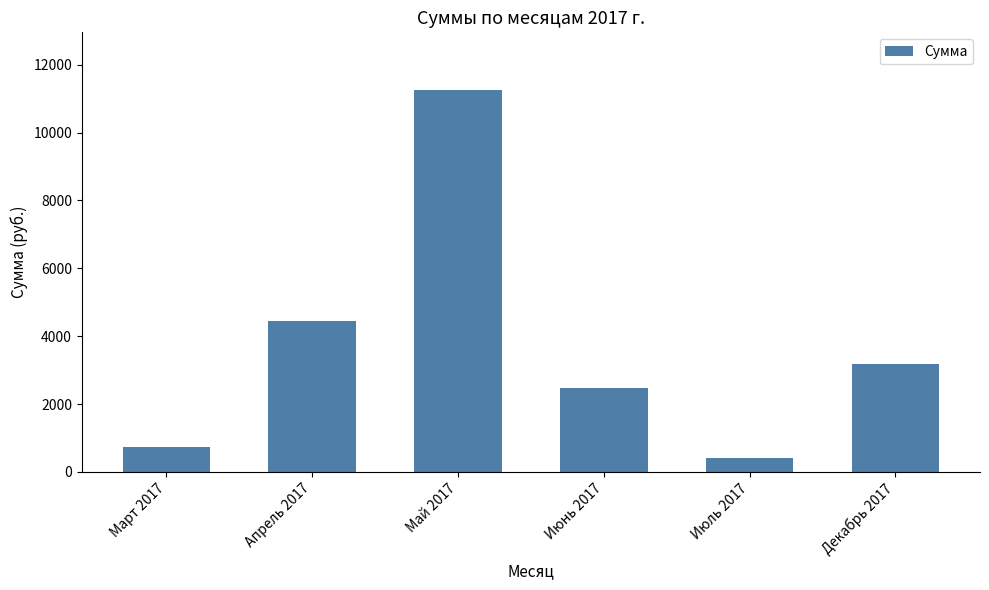

Which label corresponds to the largest value in the chart?

Май 2017